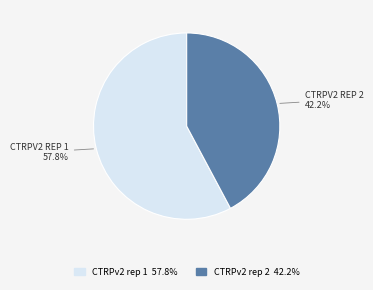

Is there a majority slice in this chart?

Yes